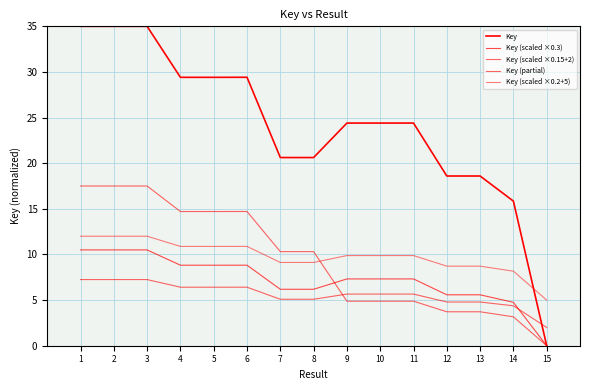

What is the value of the Key (partial) point at the 9th from the left?

4.9